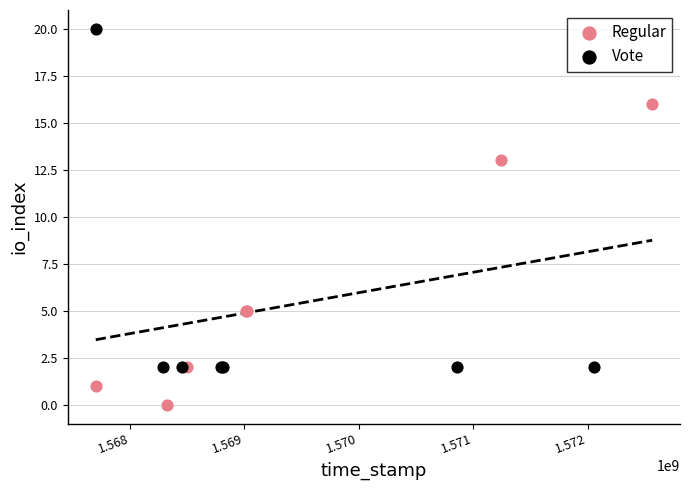

Which series reaches the maximum Y coordinate?

Vote